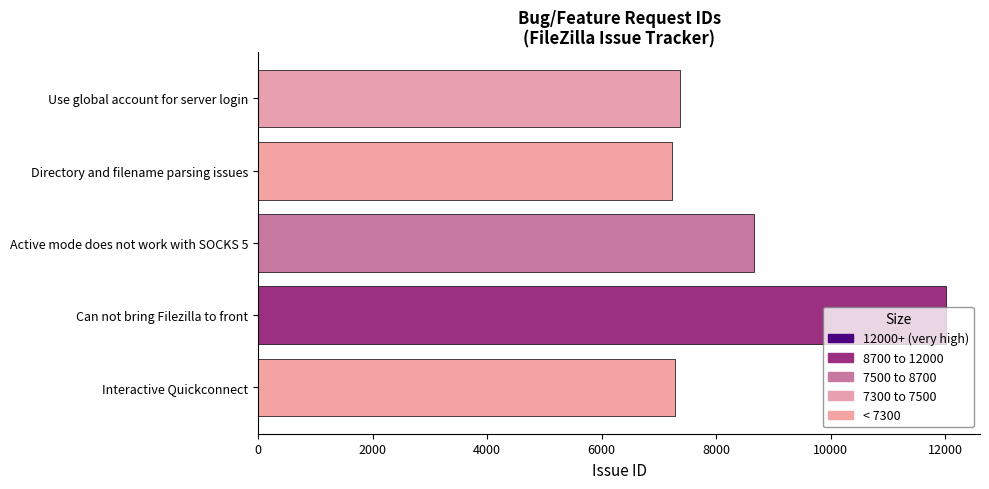

What is the difference between the second highest and minimum values?

1425